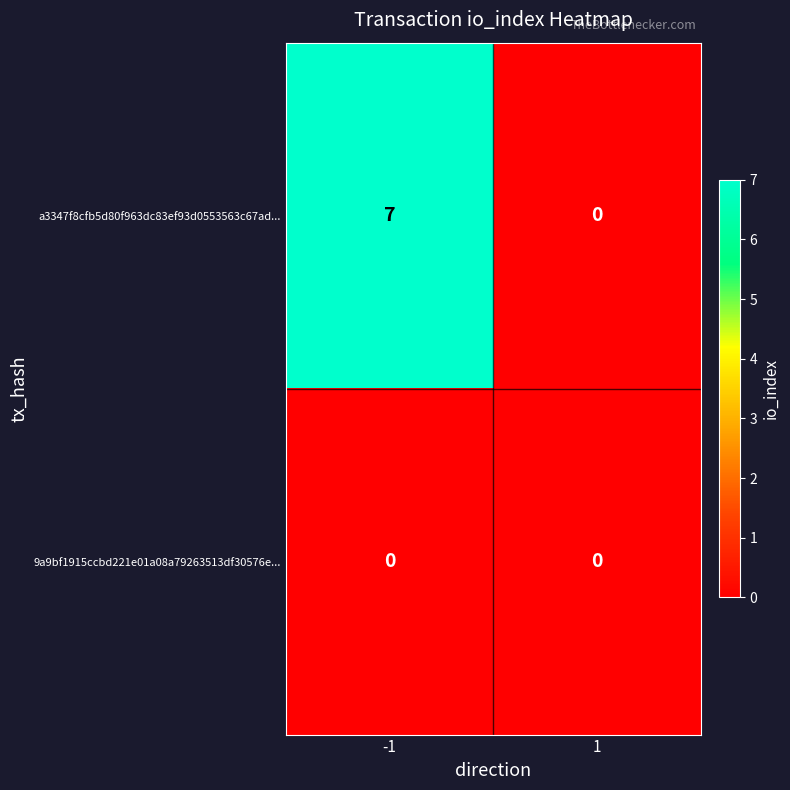

Reading left to right, list all the values displayed in this chart.

a3347f8cfb5d80f963dc83ef93d0553563c67ad...: 7	0
9a9bf1915ccbd221e01a08a79263513df30576e...: 0	0